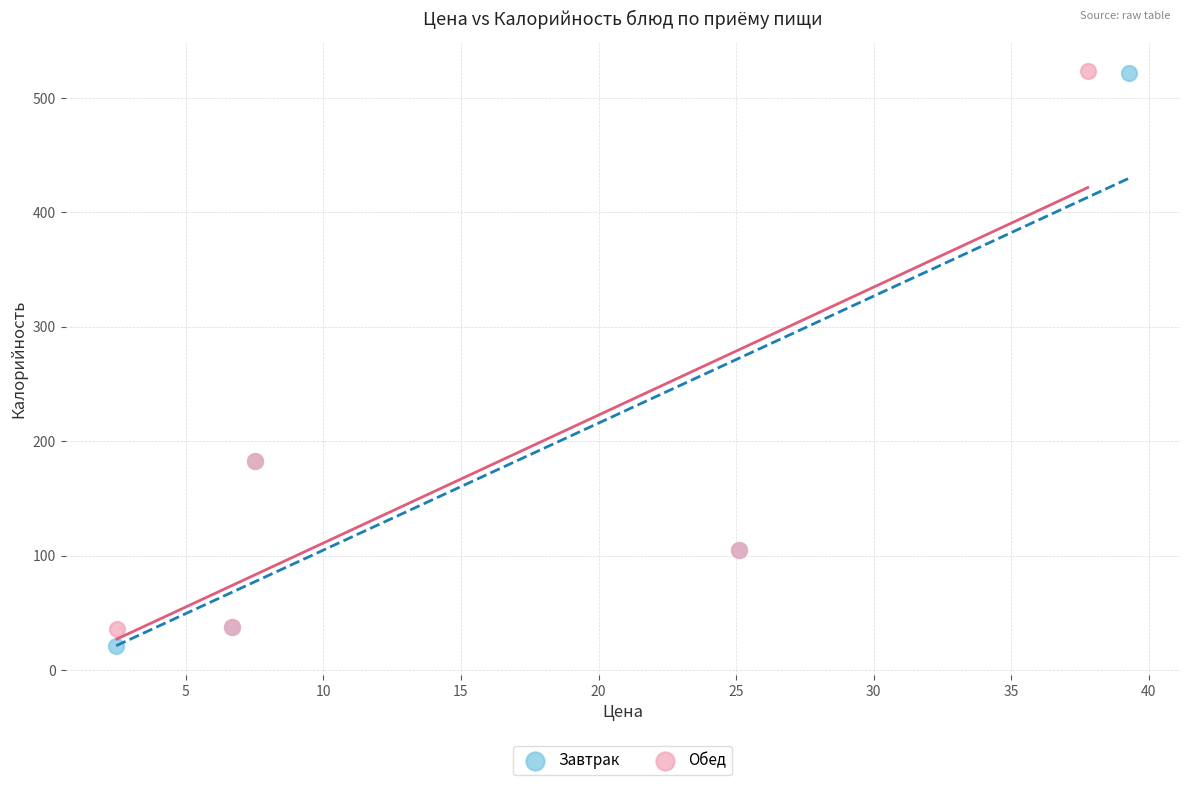

What are all the series names shown in the legend?

Завтрак, Обед